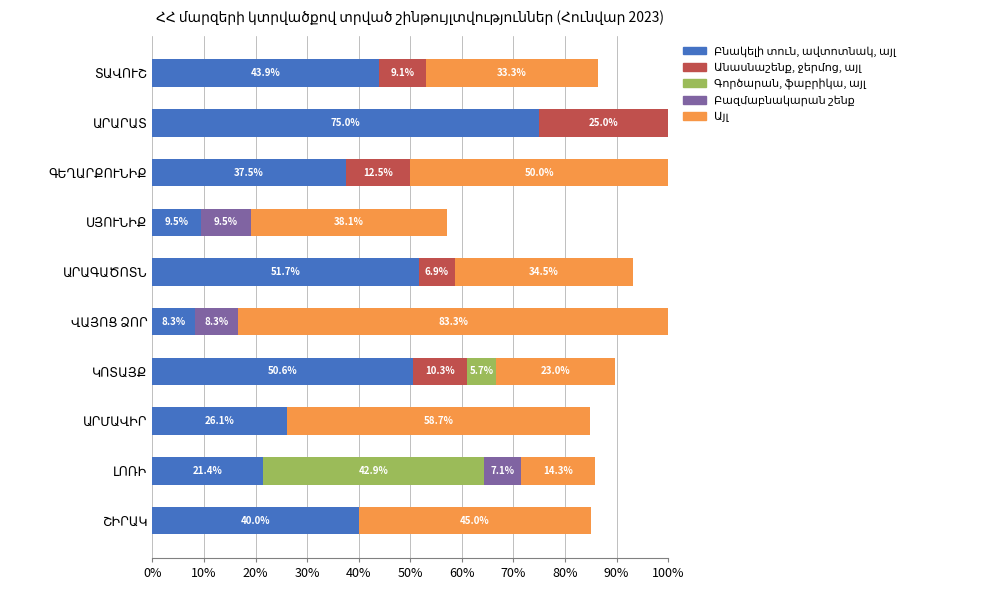

What is the difference between the second highest and minimum values in the Բազմաբնակարան շենք series?

8.3